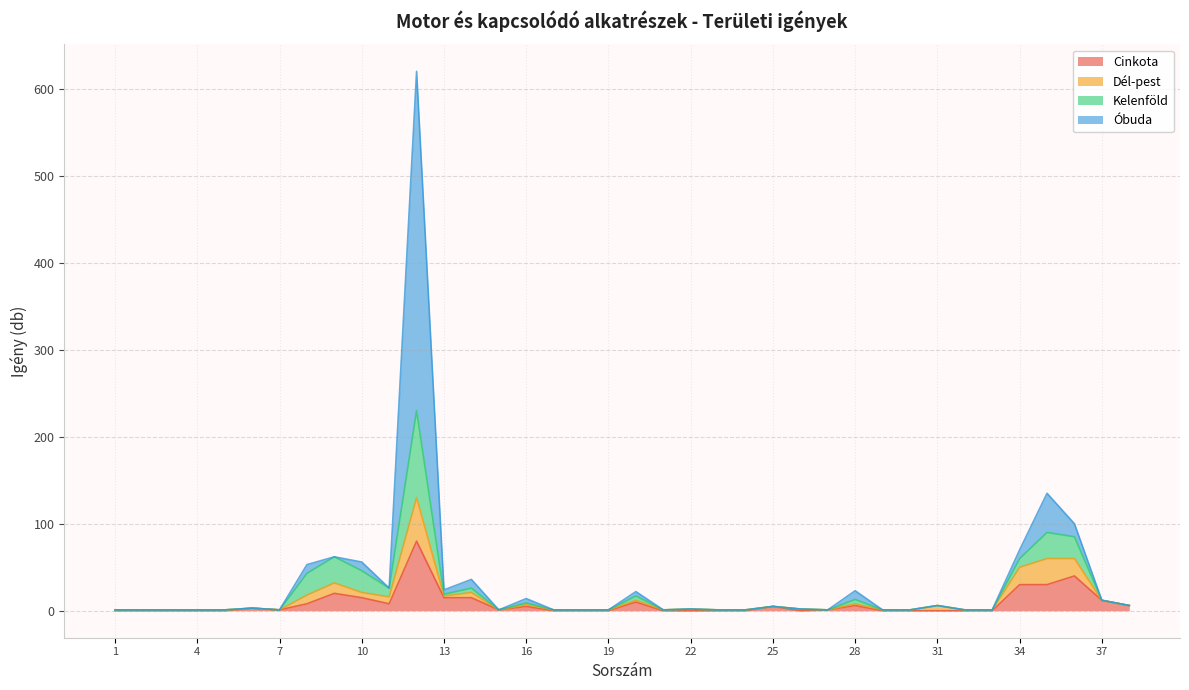

What is the value of the Óbuda point at the 8th from the left?

10